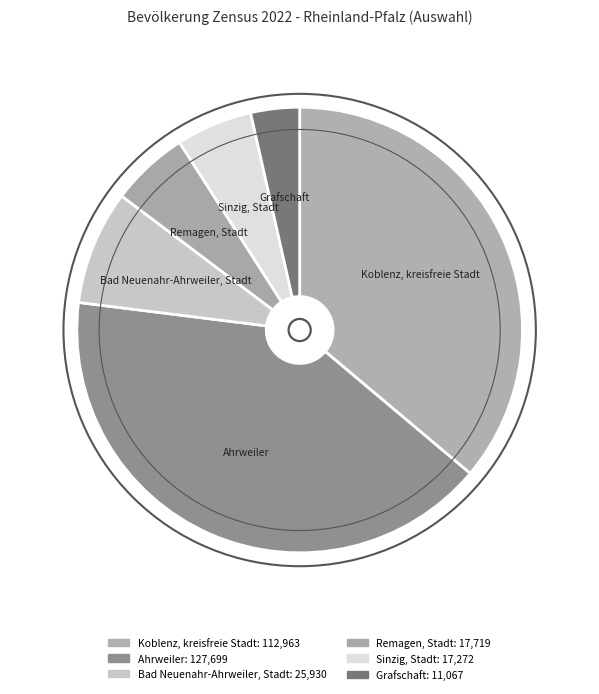

Is the sum of Sinzig, Stadt and Ahrweiler greater than half?

No